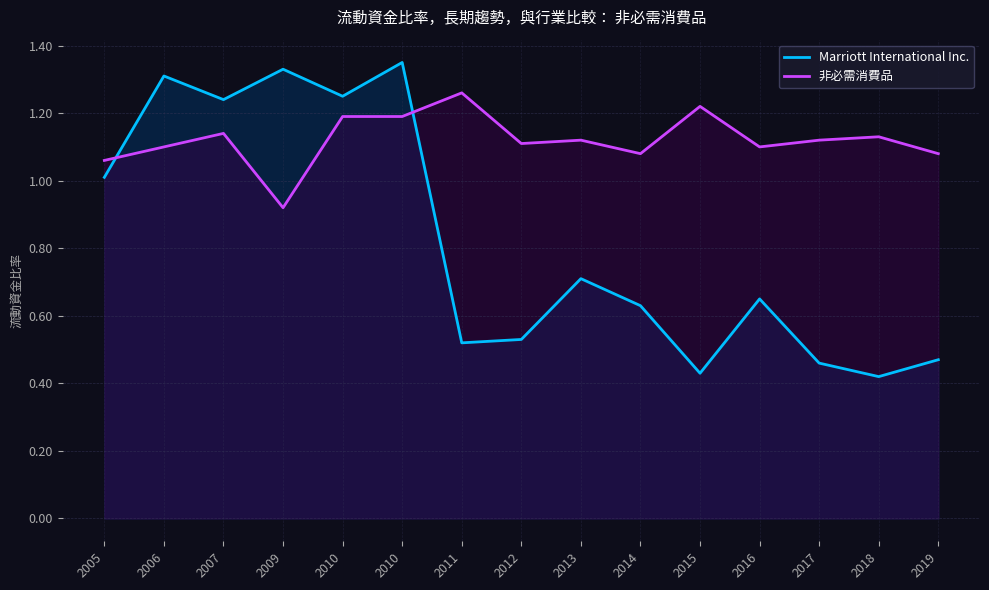

Reading right to left, extract all data points from this chart.

Marriott International Inc.: 2019=0.5	2018=0.4	2017=0.5	2016=0.7	2015=0.4	2014=0.6	2013=0.7	2012=0.5	2011=0.5	2010=1.4	2010=1.2	2009=1.3	2007=1.2	2006=1.3	2005=1.0
非必需消費品: 2019=1.1	2018=1.1	2017=1.1	2016=1.1	2015=1.2	2014=1.1	2013=1.1	2012=1.1	2011=1.3	2010=1.2	2010=1.2	2009=0.9	2007=1.1	2006=1.1	2005=1.1